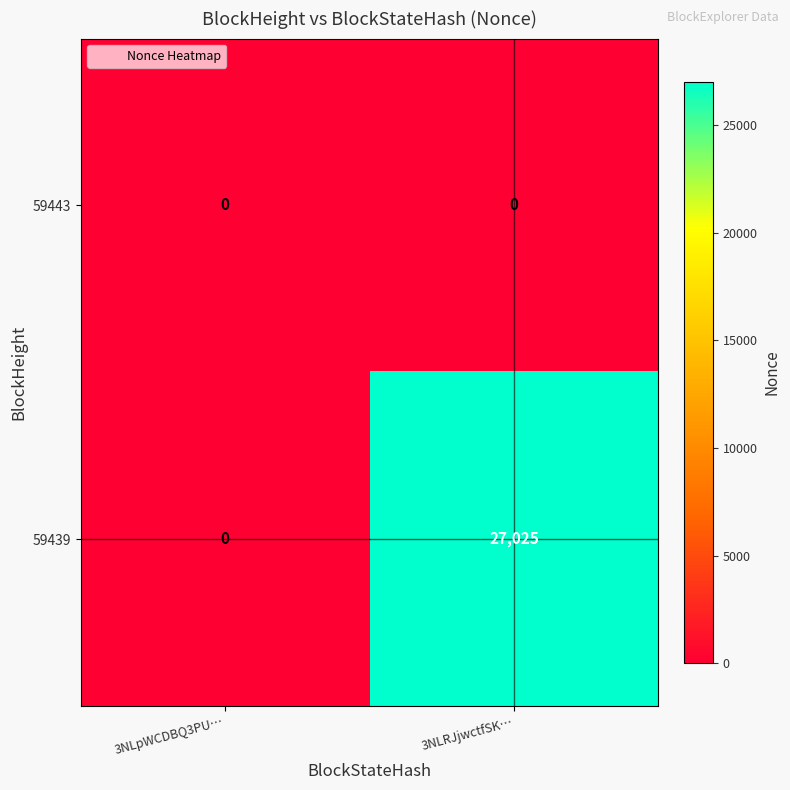

Rank the series by their average value, from lowest to highest.

59443, 59439